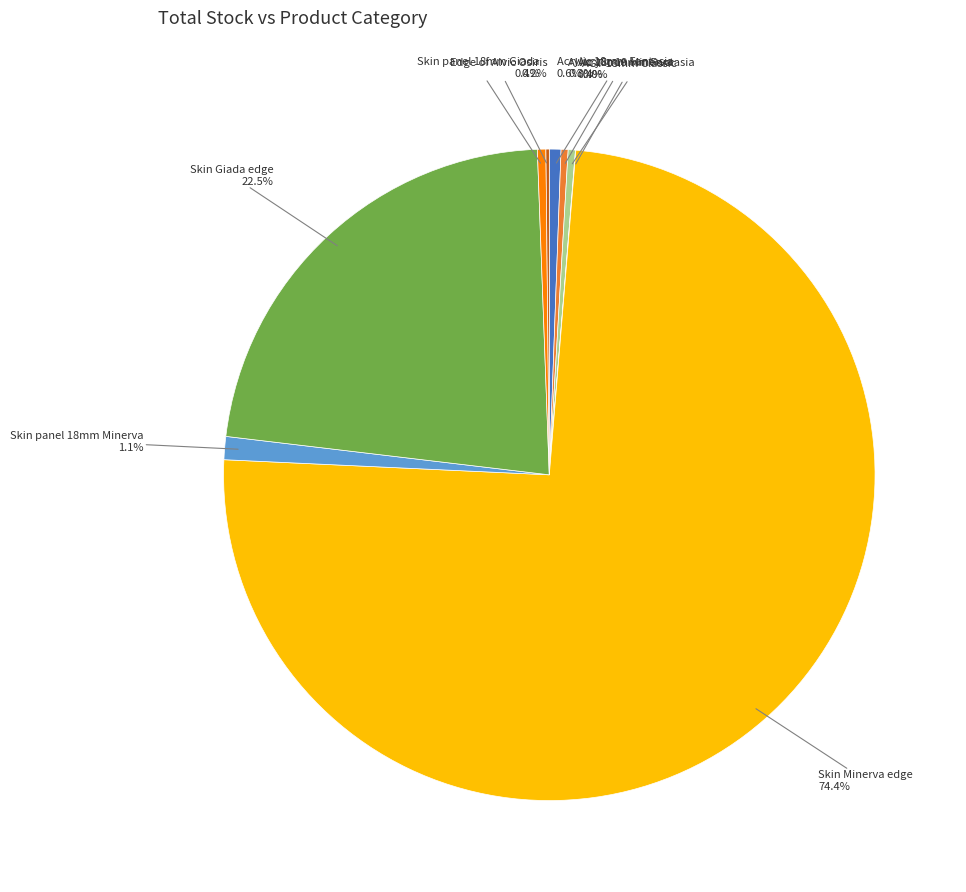

How much of the chart is everything except Skin panel 18mm Minerva?

98.9%